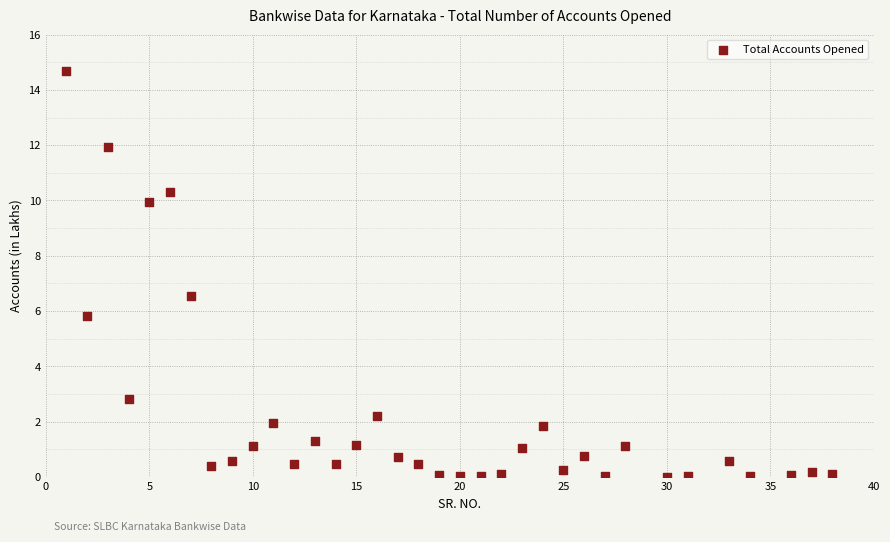

What is the range of Y values (max minus min)?

14.7